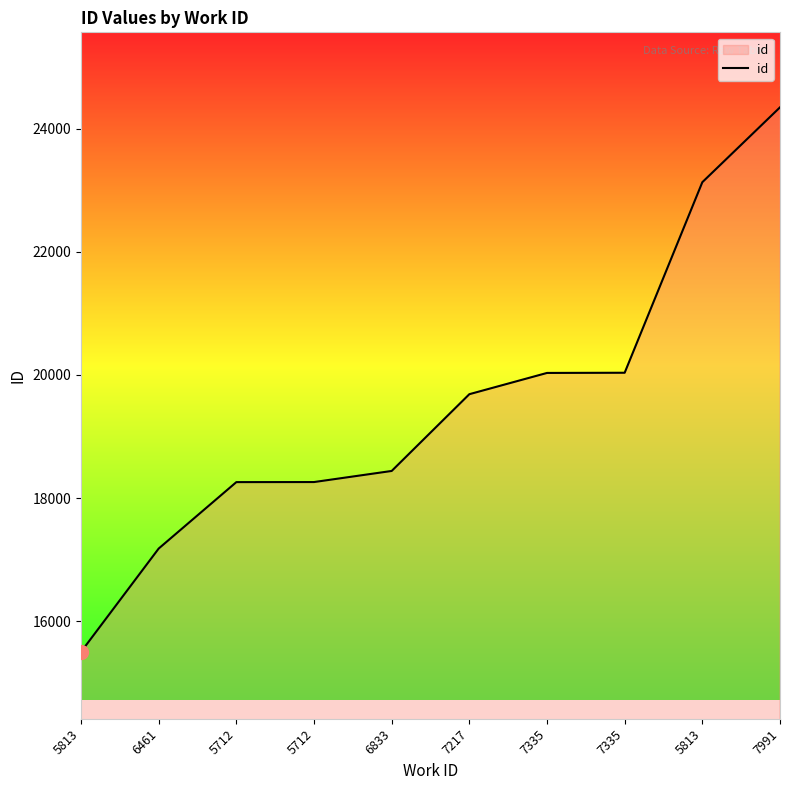

The value at 5712 is 29108. True or false?

False